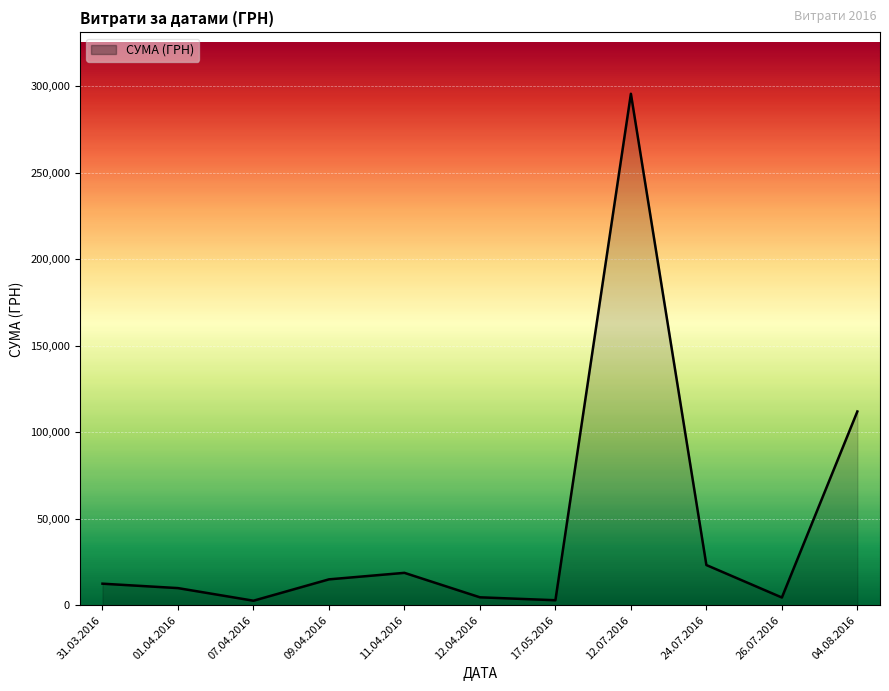

How many series are shown in this chart?

1